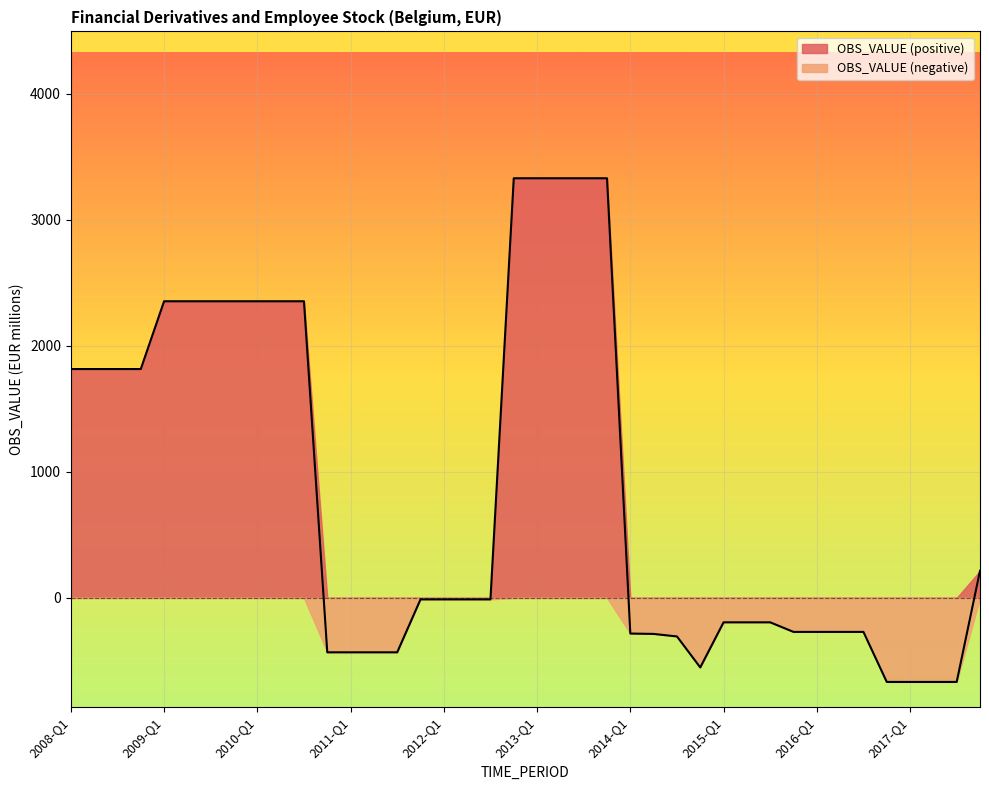

List the labels in order of value, largest first.

2012-Q4, 2013-Q1, 2013-Q2, 2013-Q3, 2013-Q4, 2009-Q1, 2009-Q2, 2009-Q3, 2009-Q4, 2010-Q1, 2010-Q2, 2010-Q3, 2008-Q1, 2008-Q2, 2008-Q3, 2008-Q4, 2017-Q4, 2011-Q4, 2012-Q1, 2012-Q2, 2012-Q3, 2015-Q1, 2015-Q2, 2015-Q3, 2015-Q4, 2016-Q1, 2016-Q2, 2016-Q3, 2014-Q1, 2014-Q2, 2014-Q3, 2010-Q4, 2011-Q1, 2011-Q2, 2011-Q3, 2014-Q4, 2016-Q4, 2017-Q1, 2017-Q2, 2017-Q3